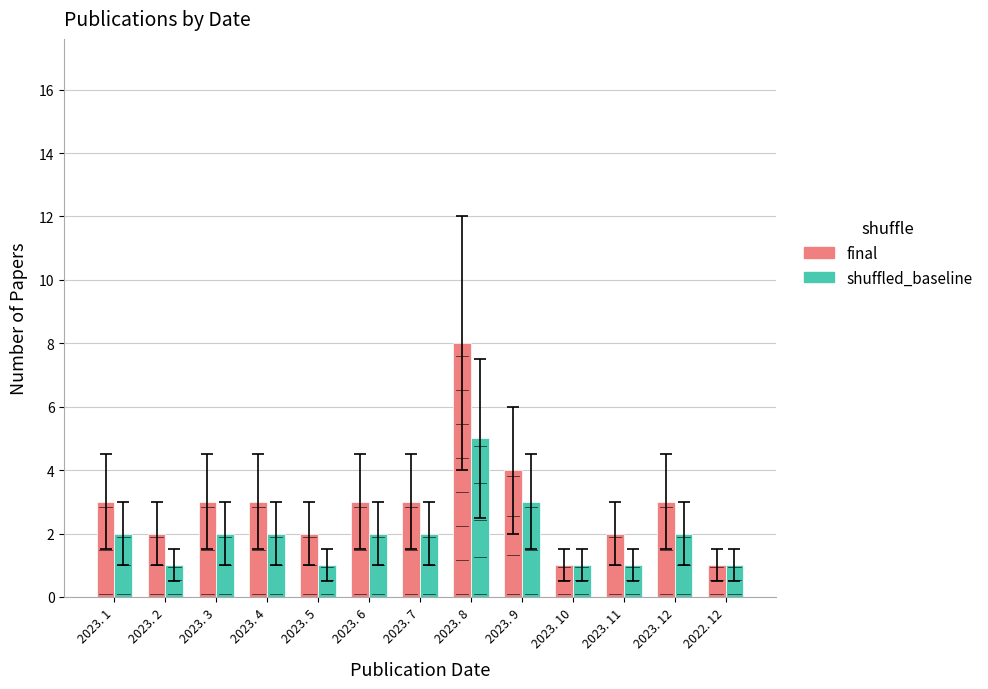

Which has a higher value, 2023. 11 or 2023. 7?

2023. 7